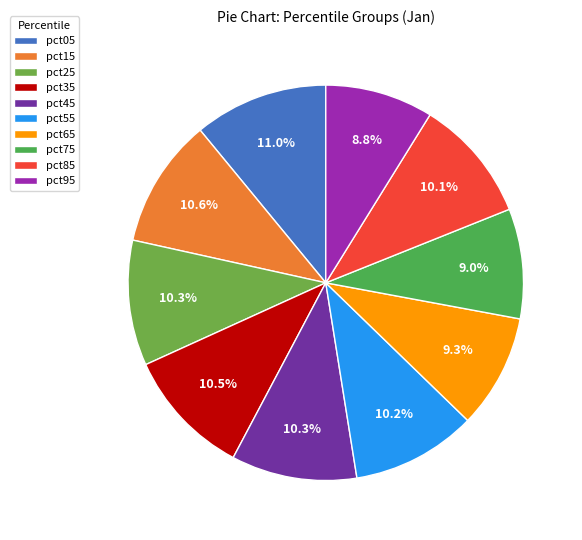

What portion of the pie excludes pct05?

89.0%